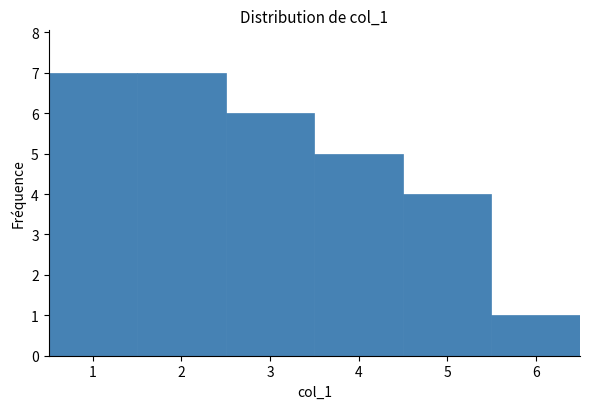

Reading right to left, transcribe all the data shown in this chart.

6=1	5=4	4=5	3=6	2=7	1=7